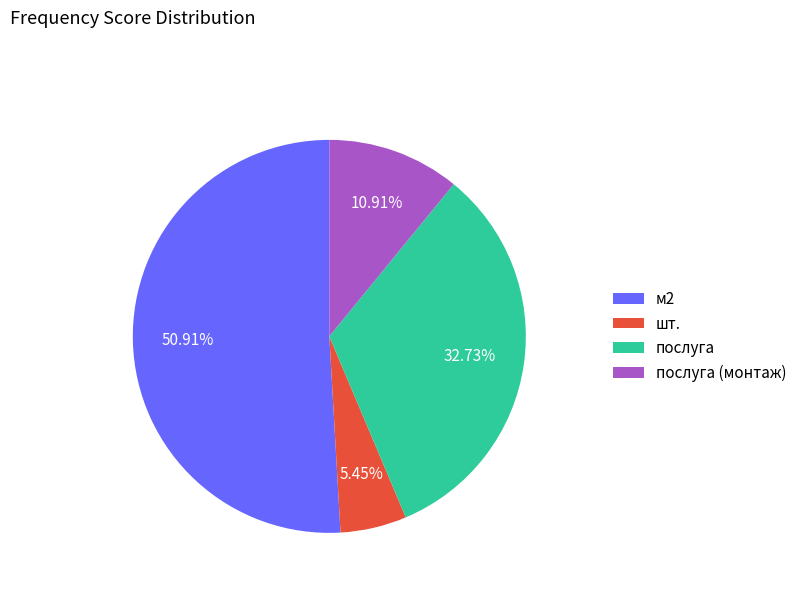

Which category has the smallest portion of the pie?

шт.